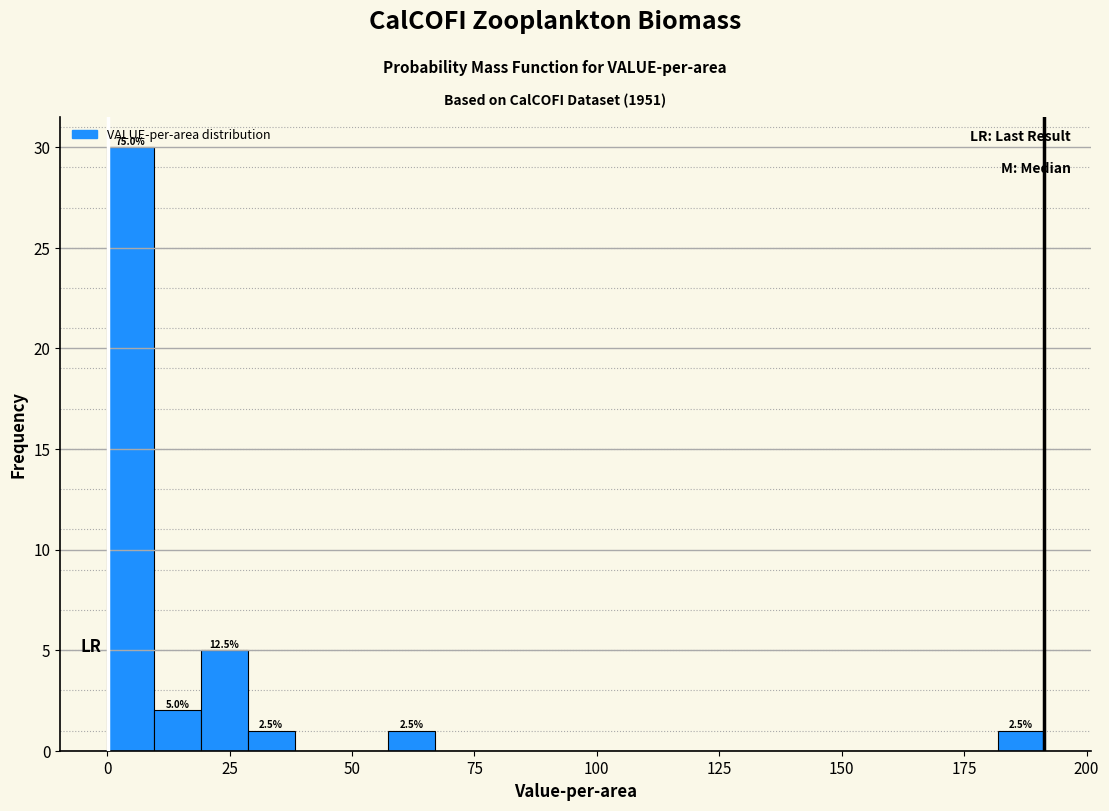

Around what value on the x-axis is the tallest bar? Give the approximate position of its centre, as read against the axis.

5